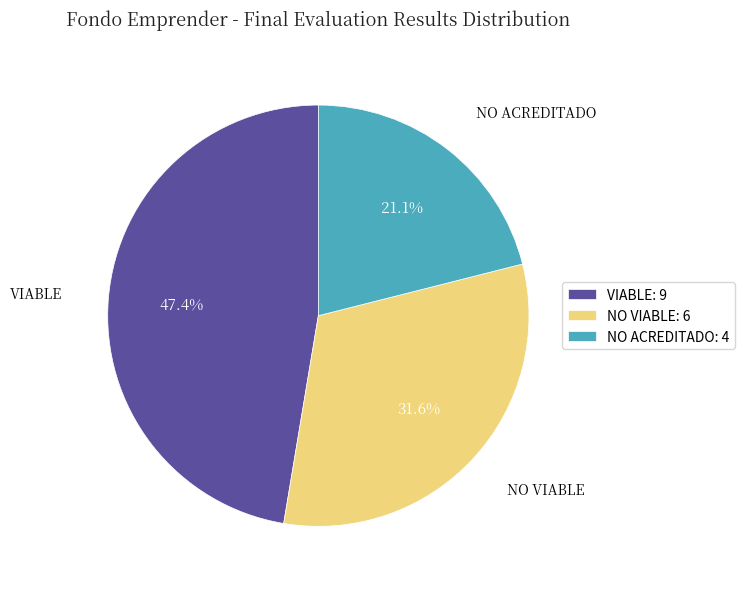

Approximately how many times larger is the value at NO ACREDITADO: 4 compared to NO VIABLE: 6?

0.7